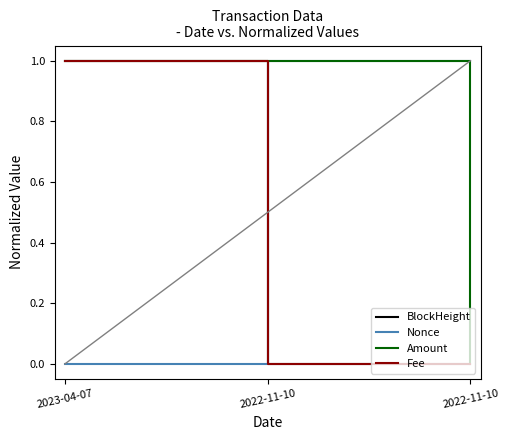

What is the label of the 3rd point from the right?

2023-04-07